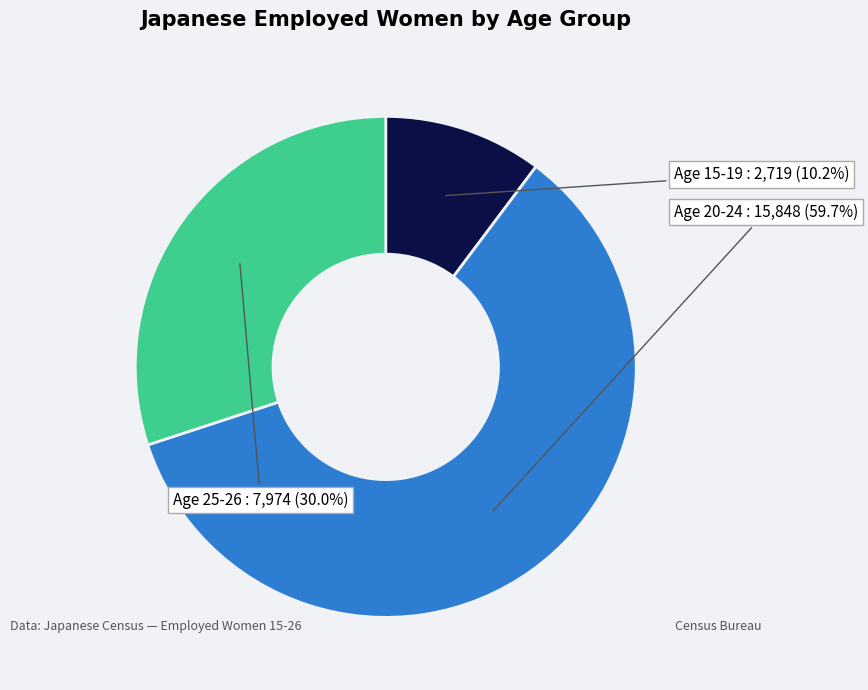

Combined, do Age 20-24 and Age 15-19 account for over 50%?

Yes